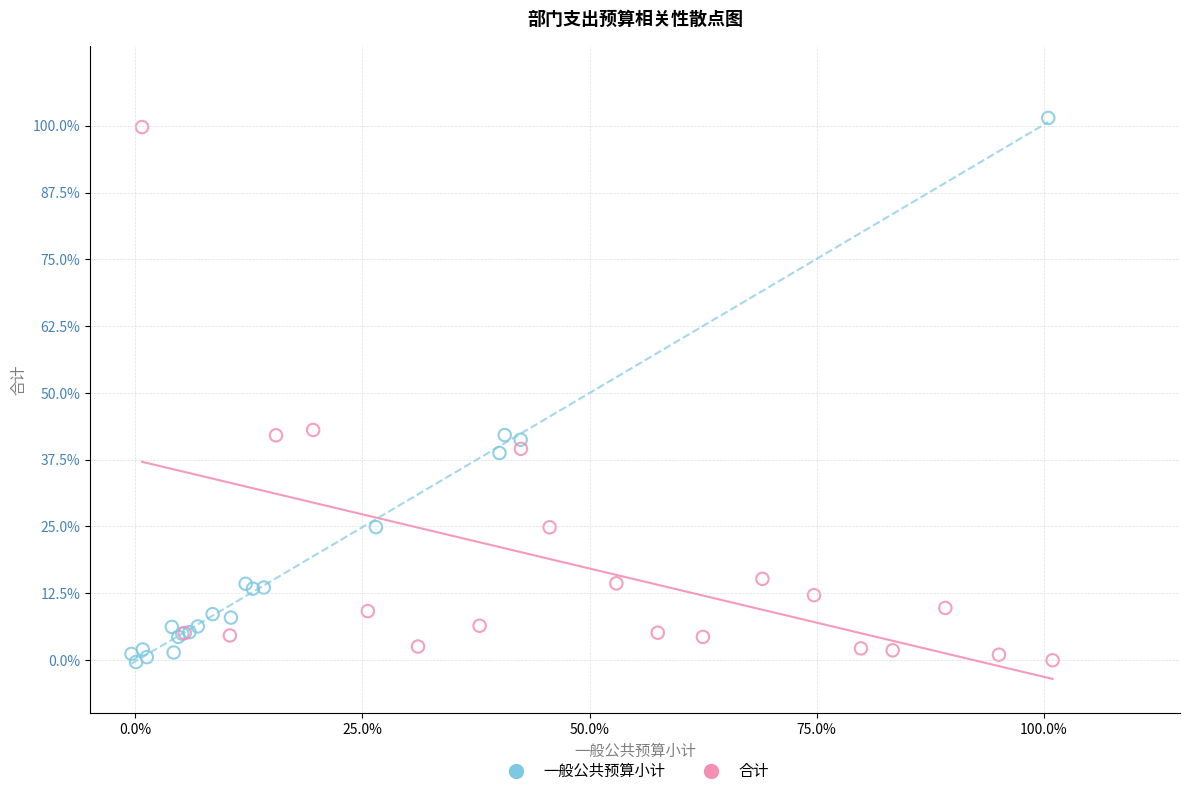

Which series has the widest spread of Y values?

一般公共预算小计